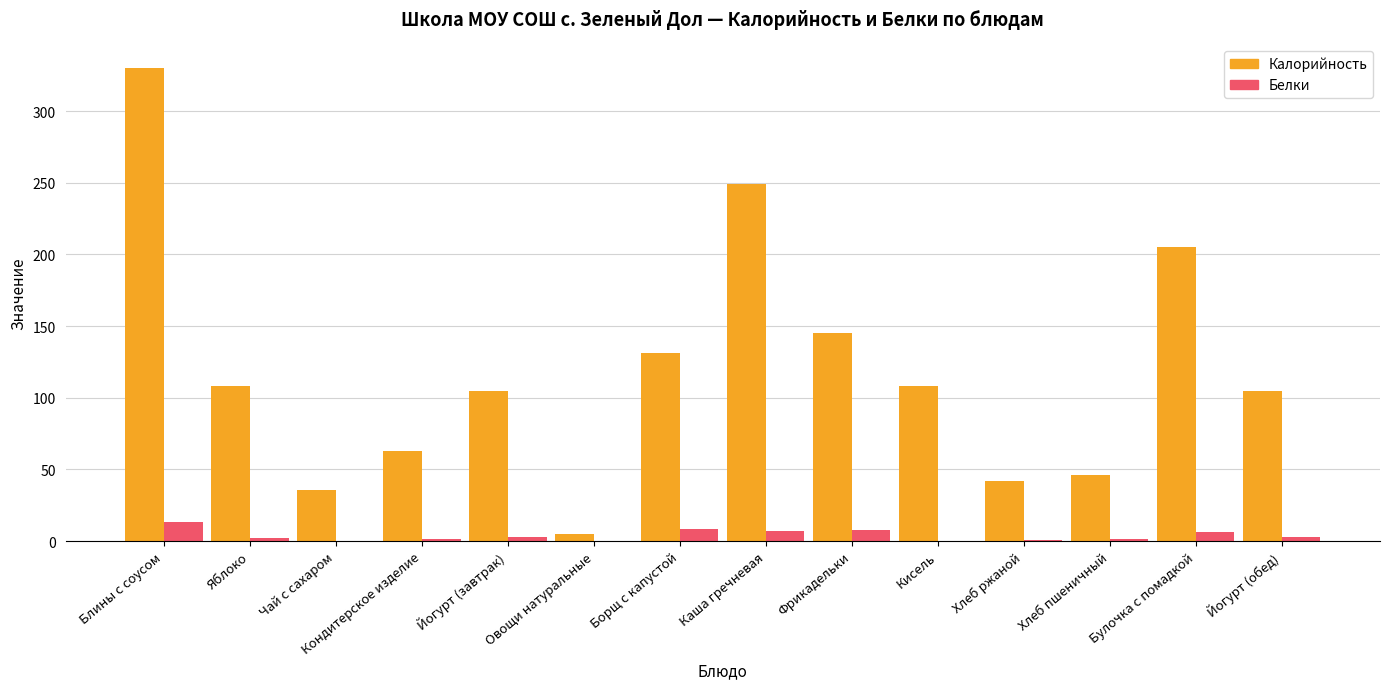

The value of Калорийность at Блины с соусом is 146.5. True or false?

False